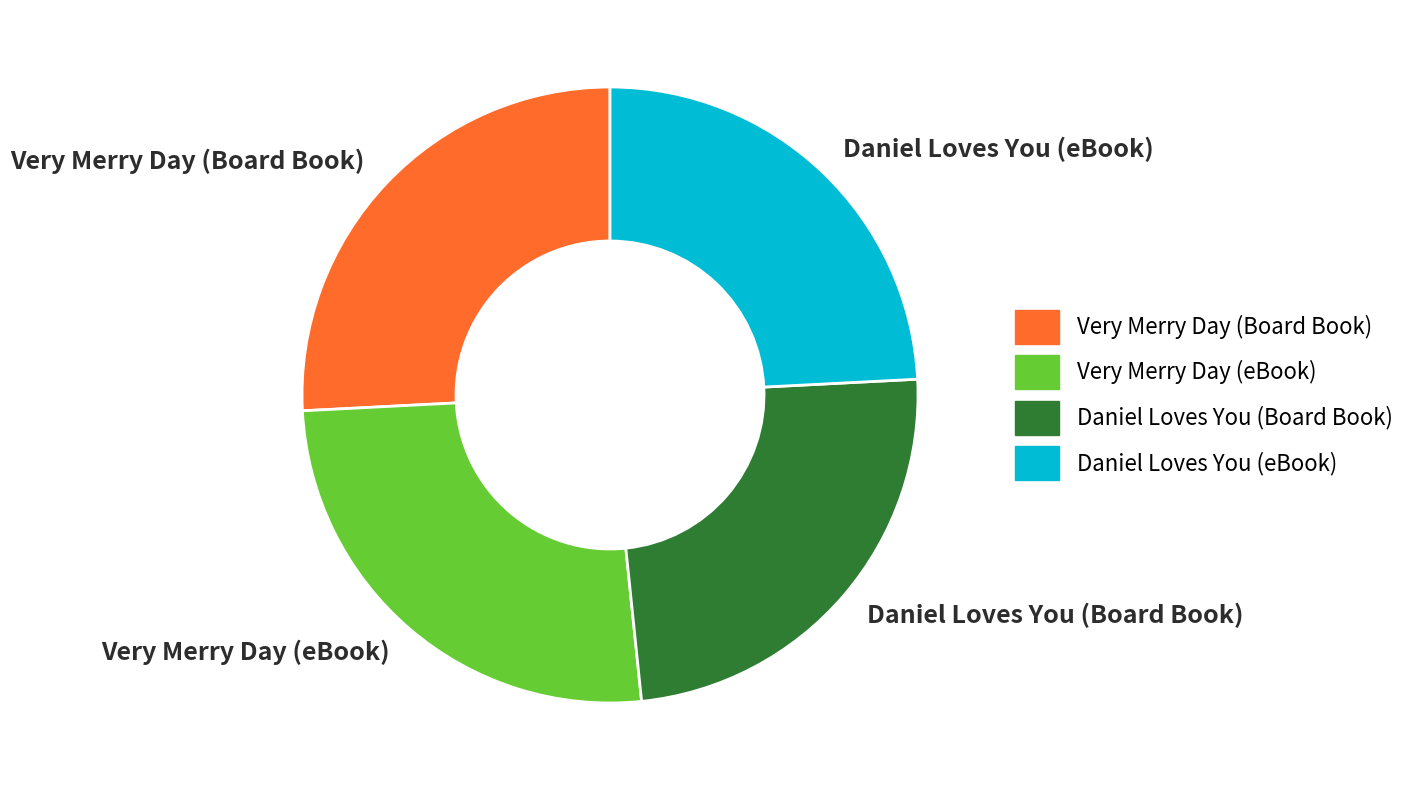

Is it true that Very Merry Day (eBook) is 33% of the pie?

False